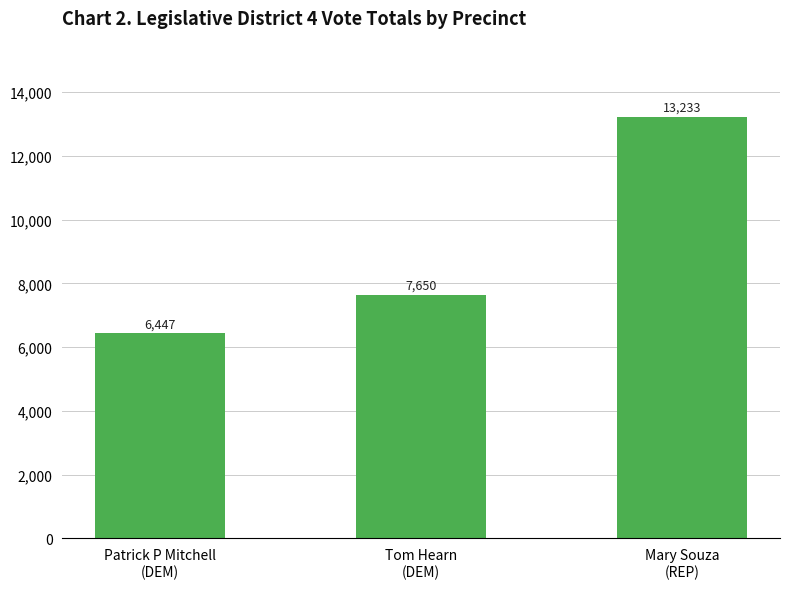

How many bars are there in total?

3